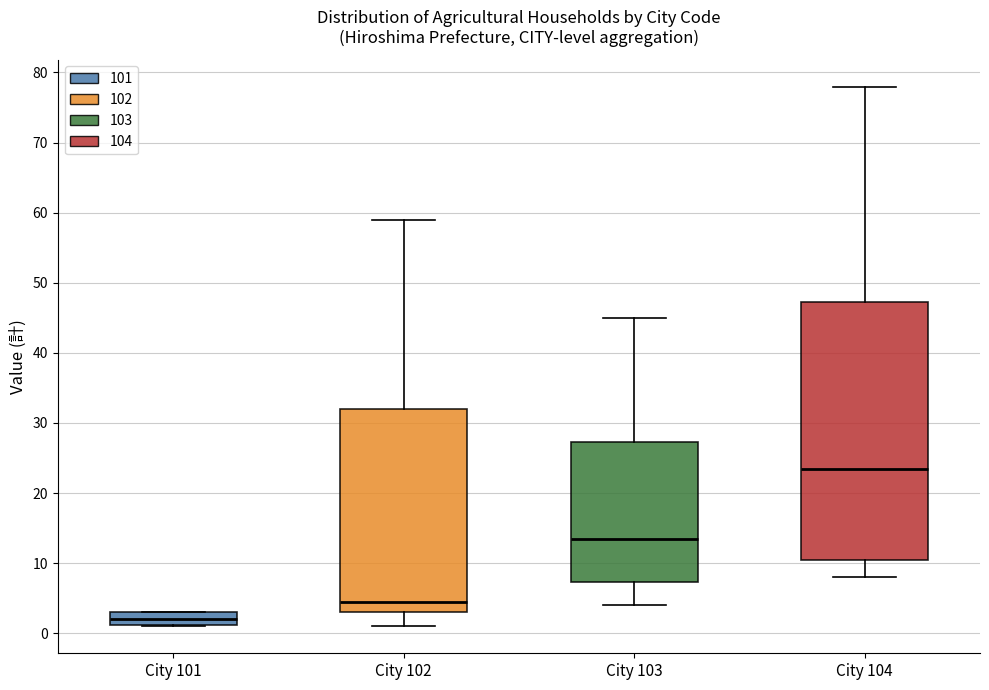

Comparing the boxes themselves (not the whiskers), which one is the tallest?

City 104